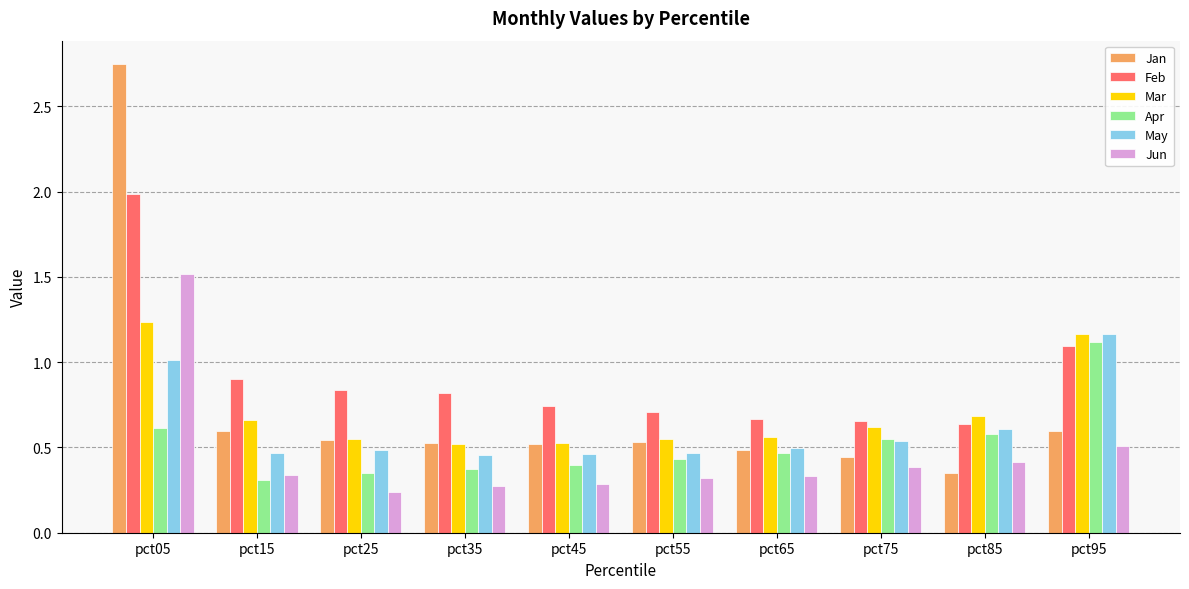

At how many categories does at least one series exceed 0?

10